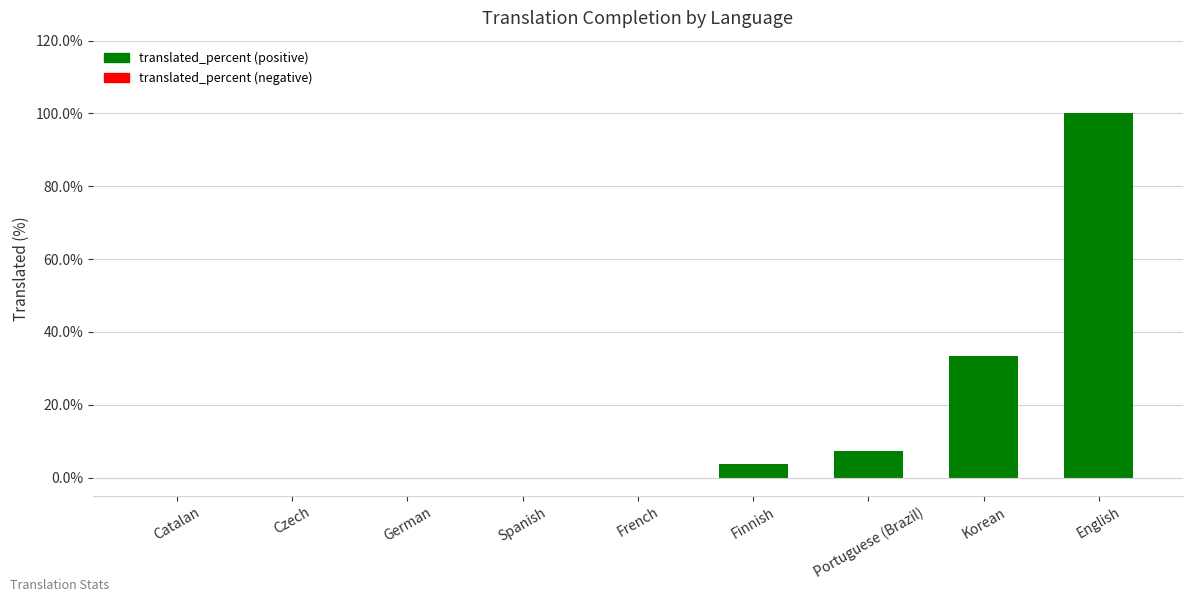

Read the value at Korean.

33.3